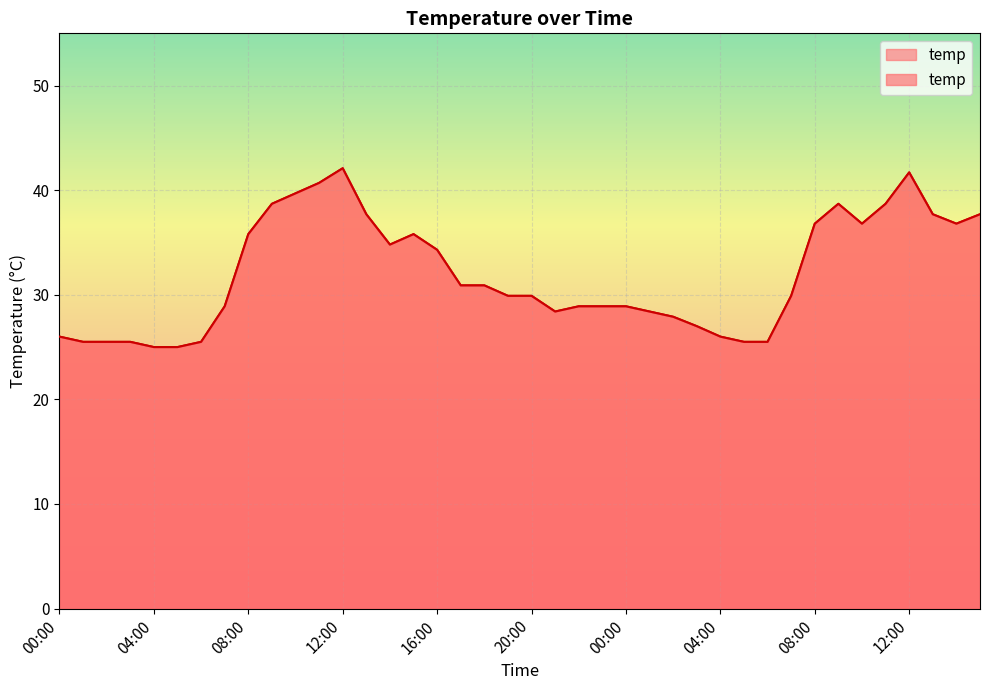

Count the number of values greater than 29.

22